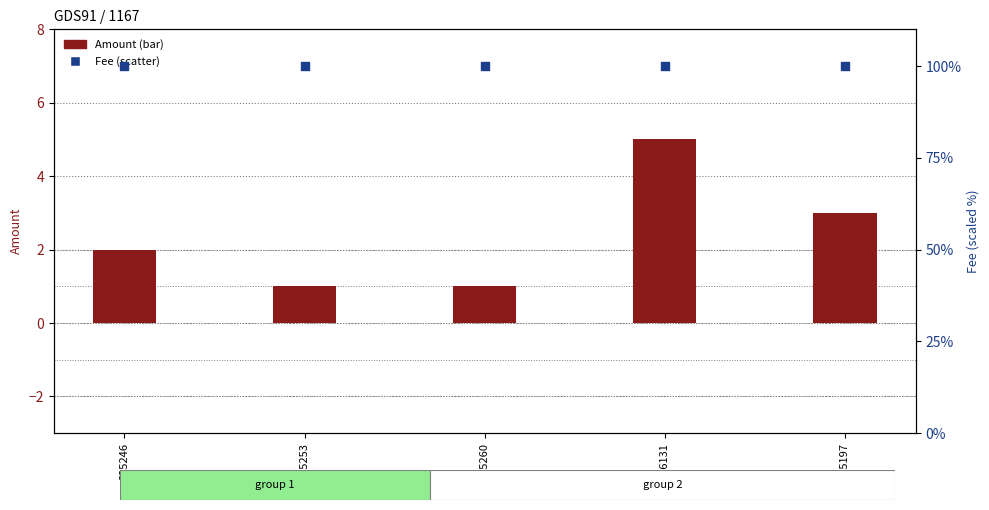

Which series has the largest total across all categories?

Fee